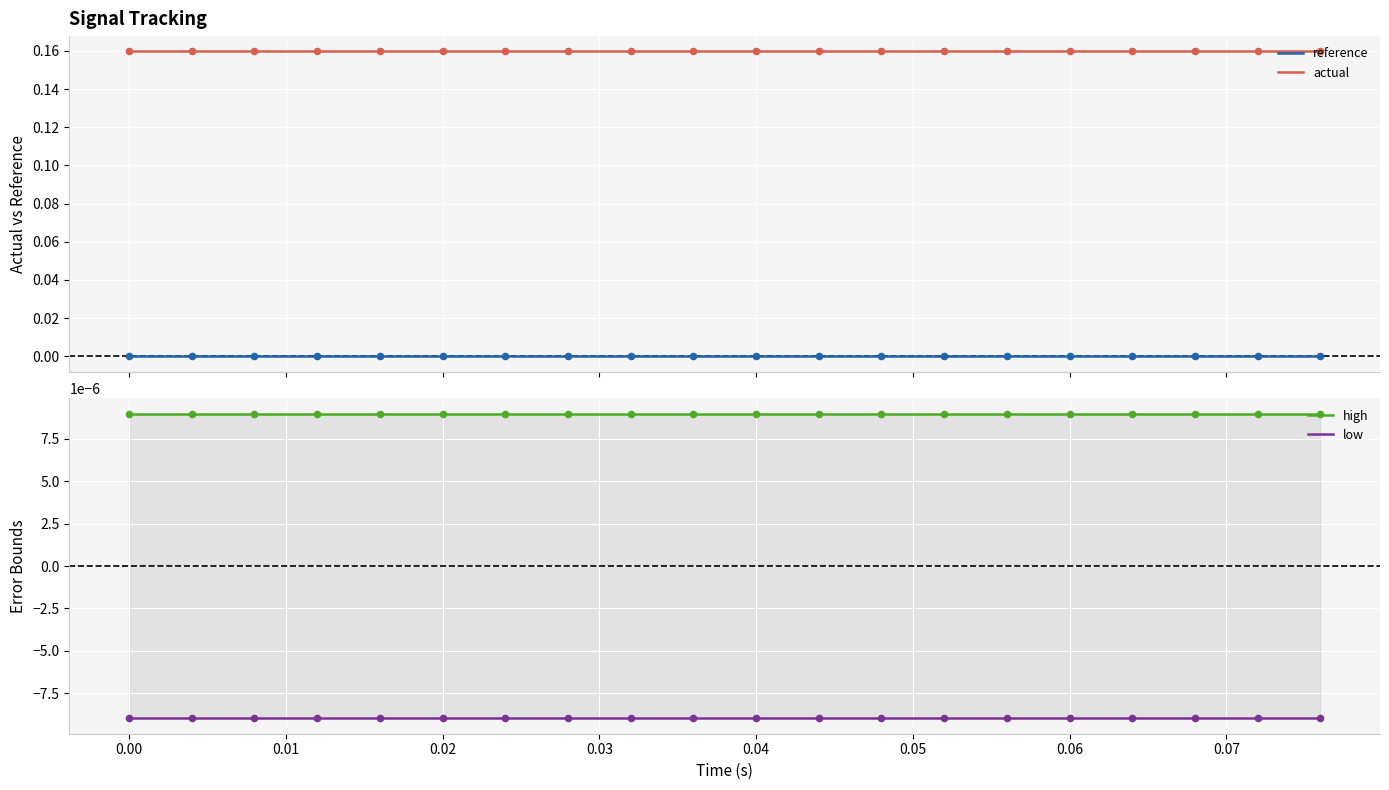

Which series contains the highest Y value?

actual